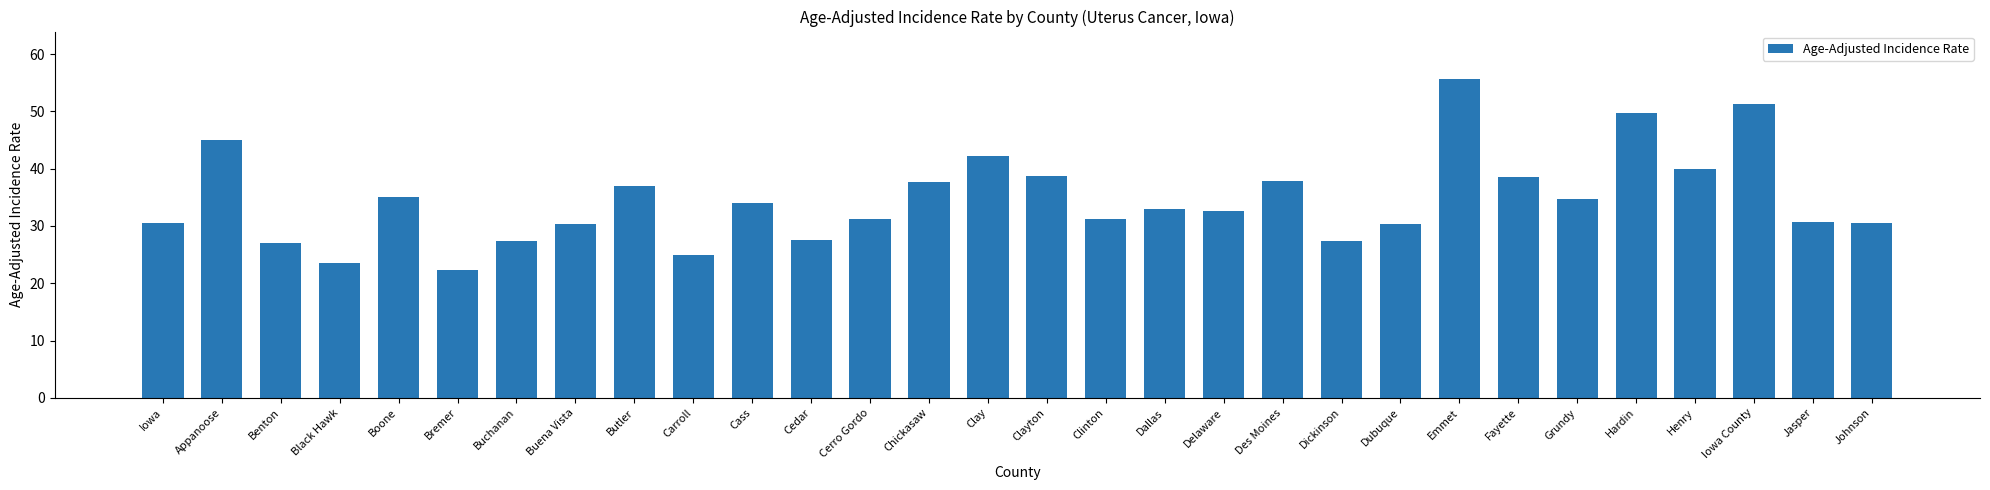

What is the change in value from Appanoose to Cass?

-11.0